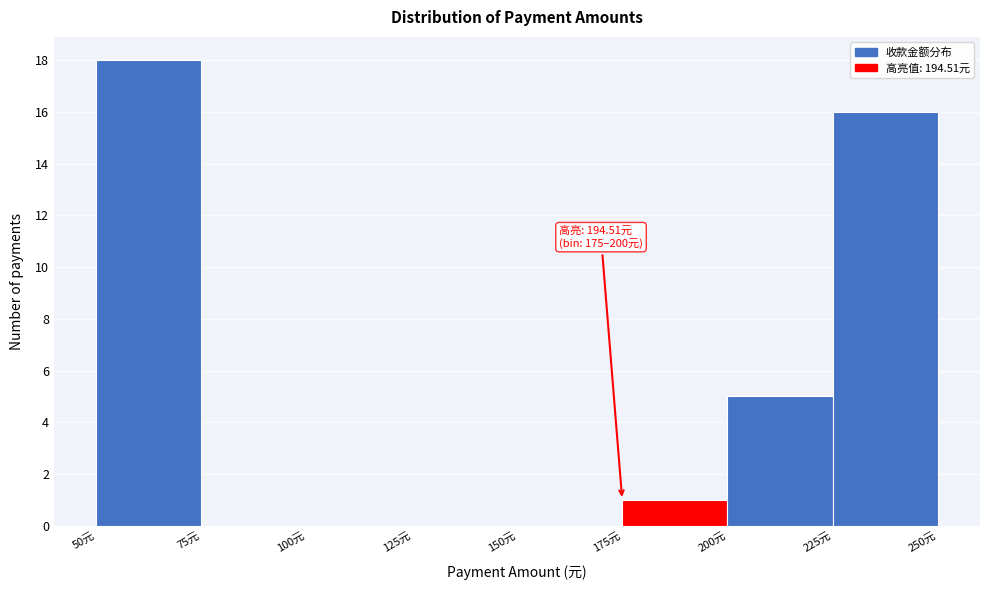

Which range on the x-axis has the tallest bar?

50 to 75